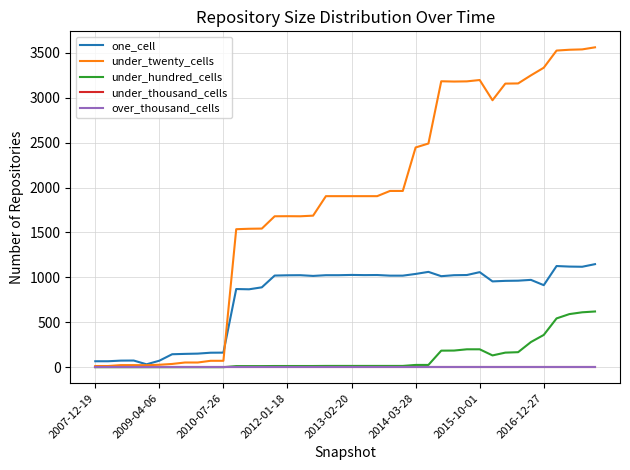

Is this an area chart (filled region under the line)?

No